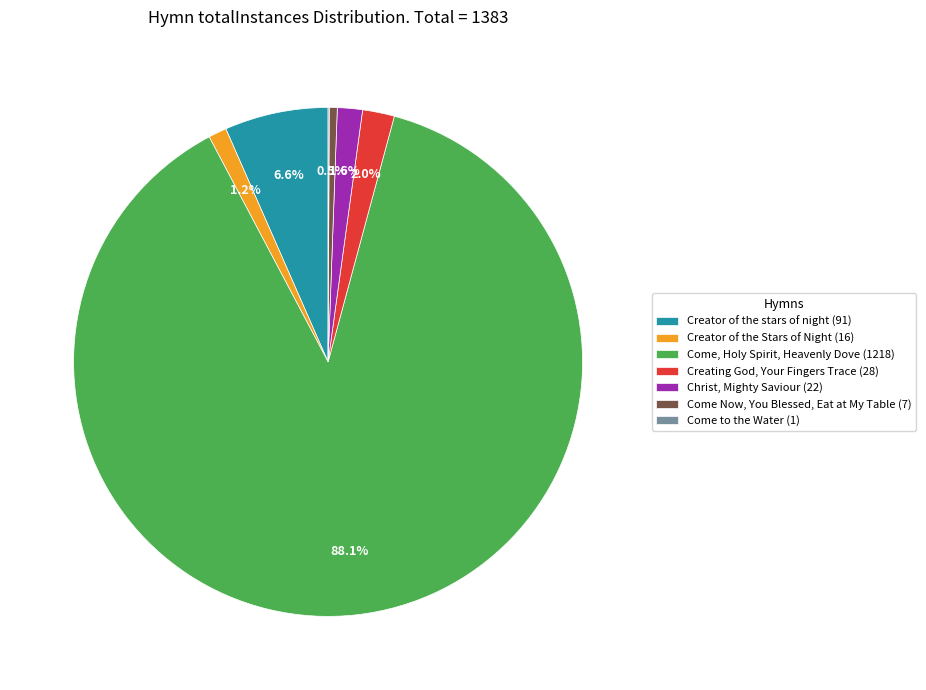

Is the sum of Creator of the Stars of Night (16) and Come Now, You Blessed, Eat at My Table (7) greater than half?

No